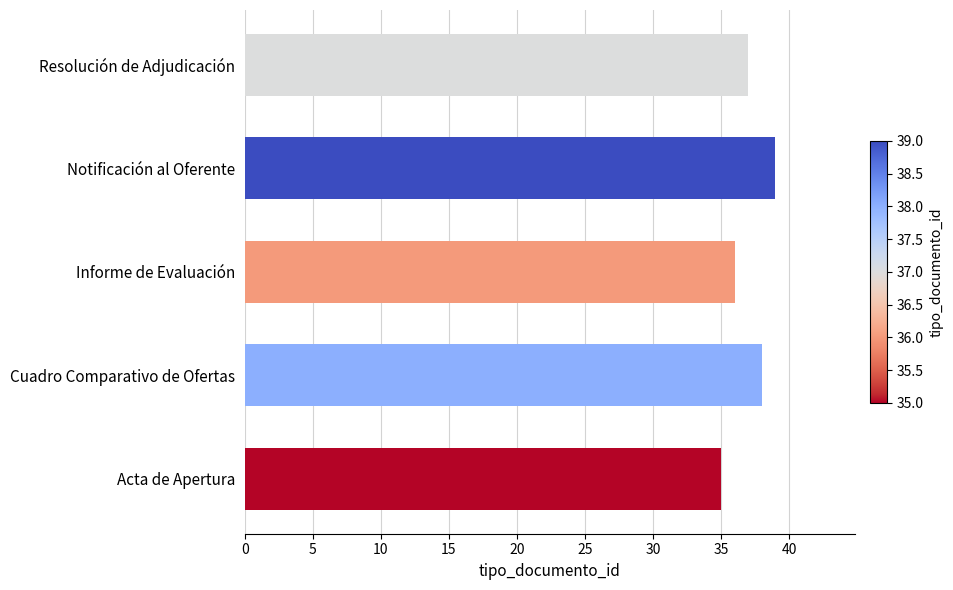

Between Notificación al Oferente and Acta de Apertura, which is larger?

Notificación al Oferente